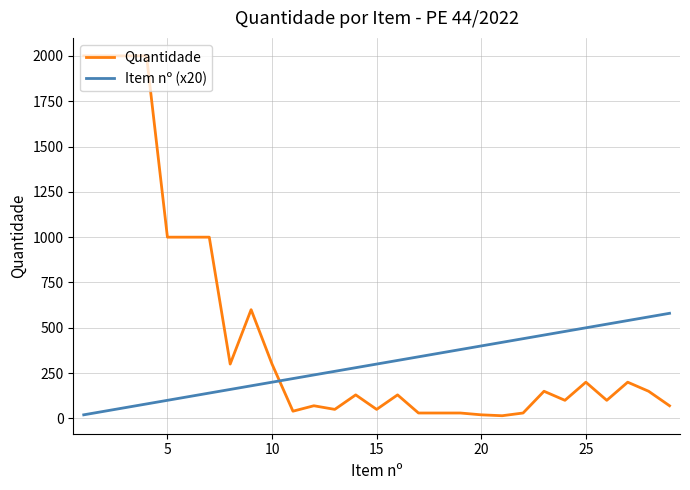

List the series in order of their peak value, highest first.

Quantidade, Item nº (x20)